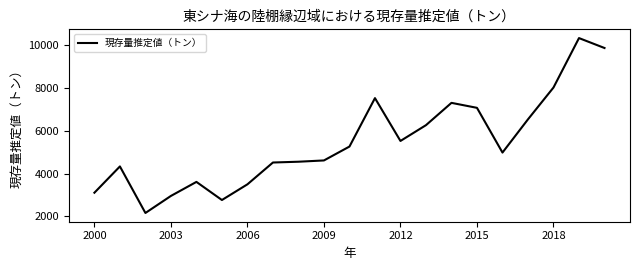

Reading left to right, transcribe all the data shown in this chart.

3103	4332	2156	2953	3609	2762	3496	4515	4552	4612	5261	7525	5523	6261	7304	7071	4980	6534	8021	10332	9868